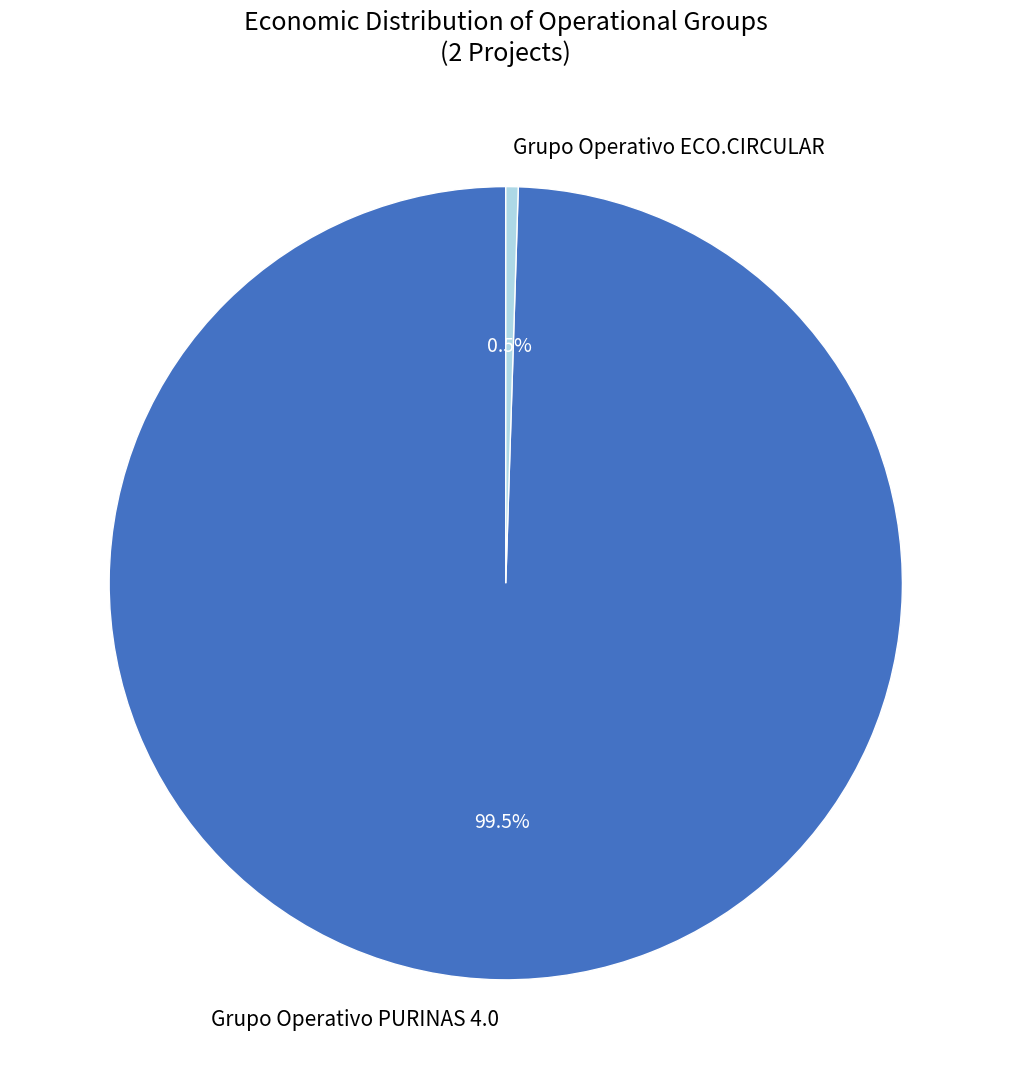

Is the sum of Grupo Operativo PURINAS 4.0 and Grupo Operativo ECO.CIRCULAR greater than half?

Yes